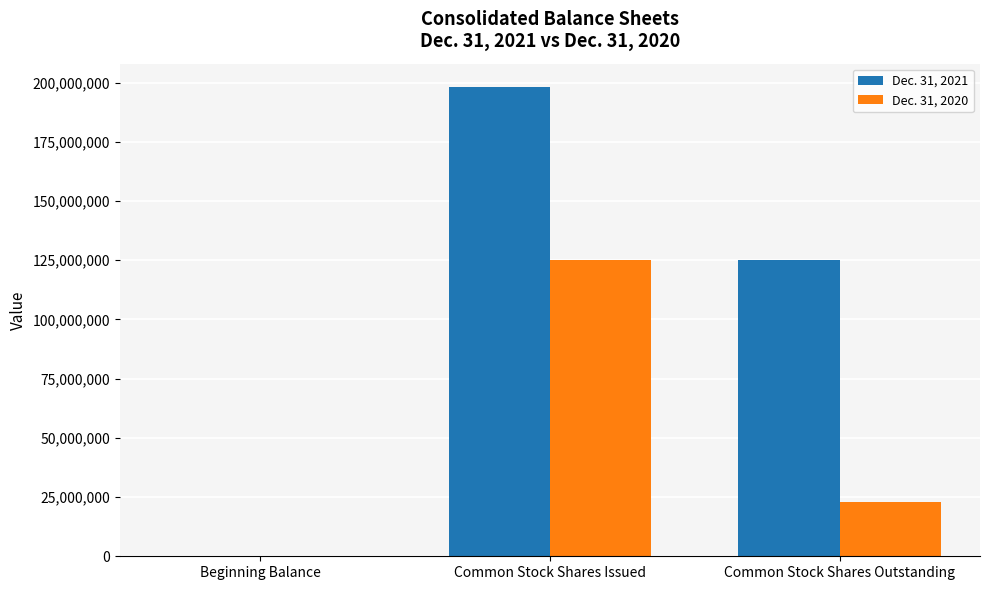

The Dec. 31, 2021 series shows 125037000 at Common Stock Shares Outstanding. True or false?

True